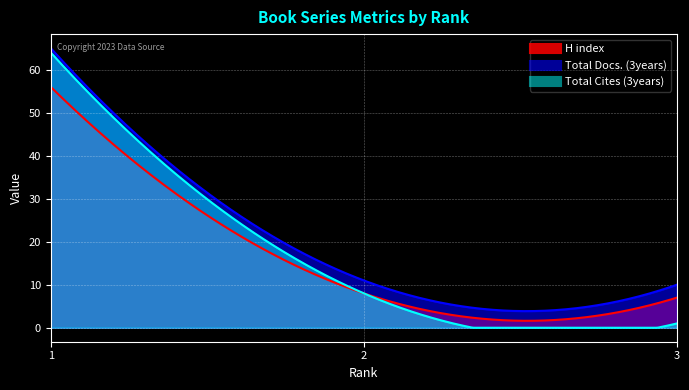

The value of Total Cites (3years) at 2 is 14. True or false?

False